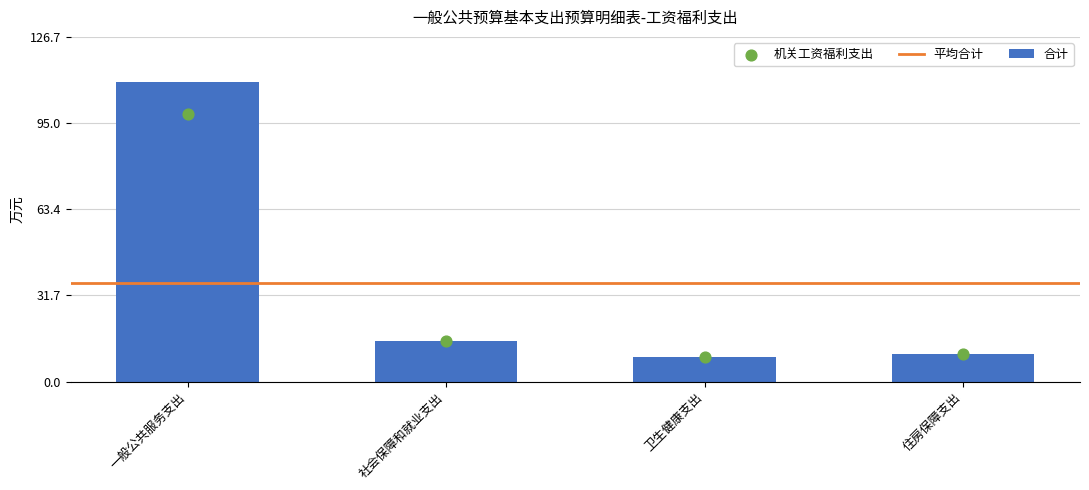

At which category is the sum across all series the highest?

一般公共服务支出